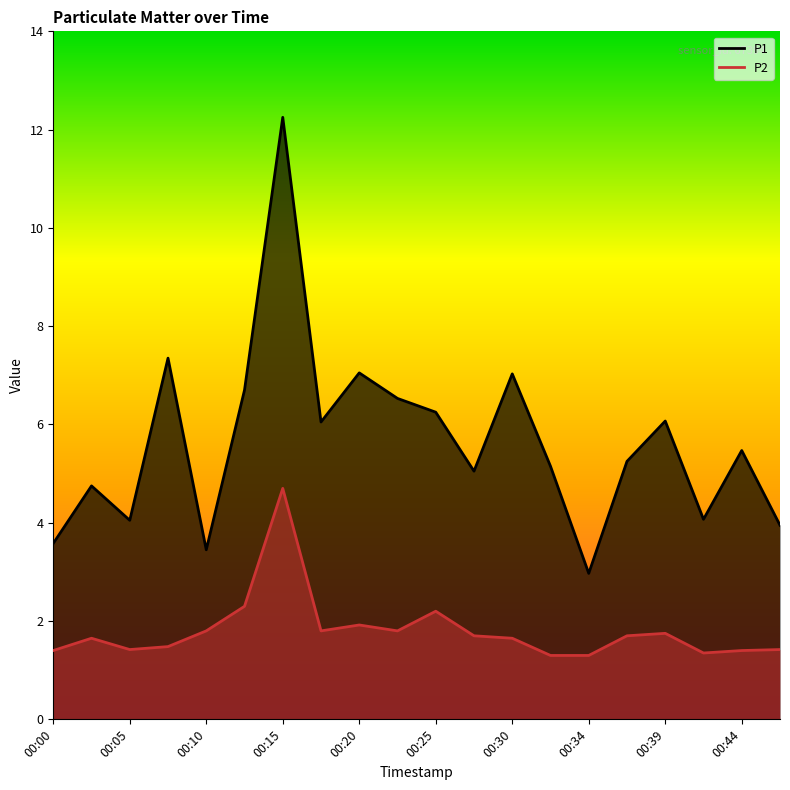

What is the sum of all P1 values?

113.0